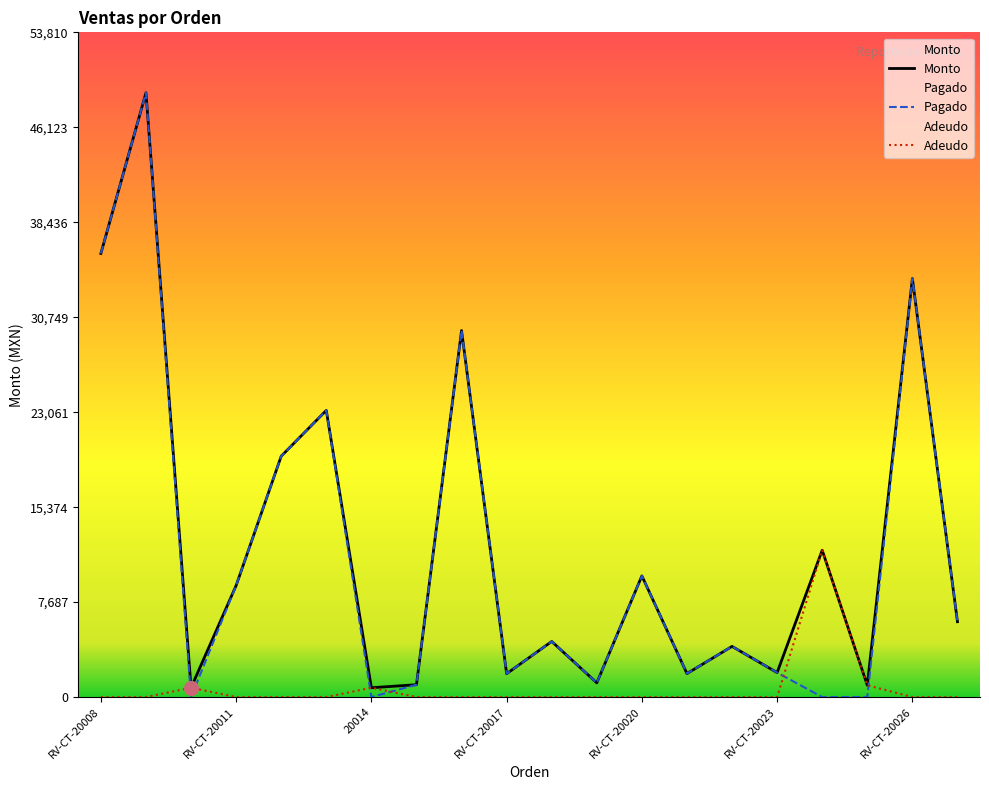

Does the chart display data point markers on the line(s)?

No